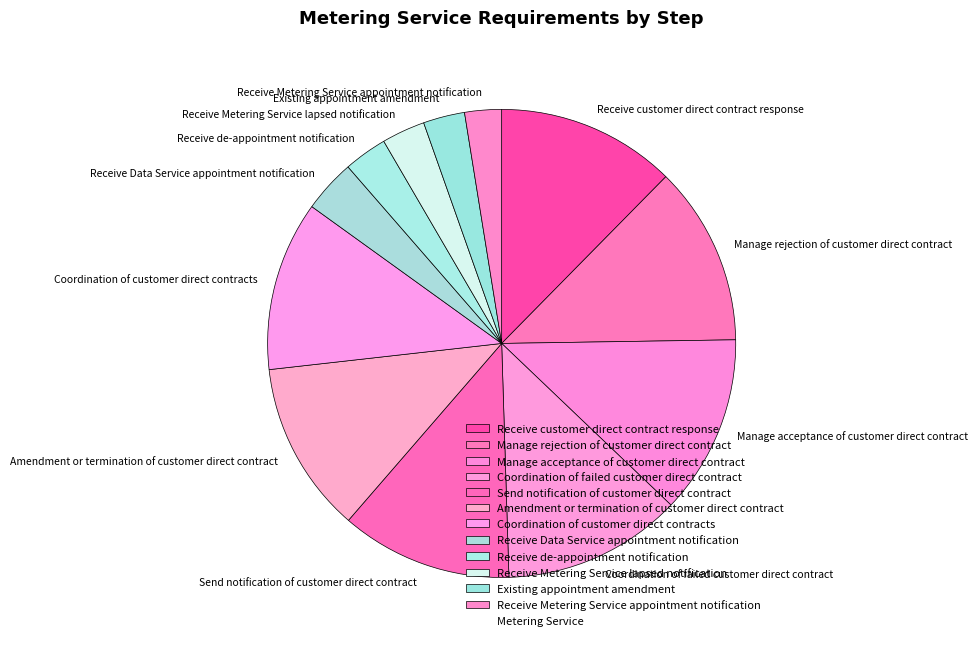

The Receive Metering Service appointment notification slice represents 11% of the pie. True or false?

False